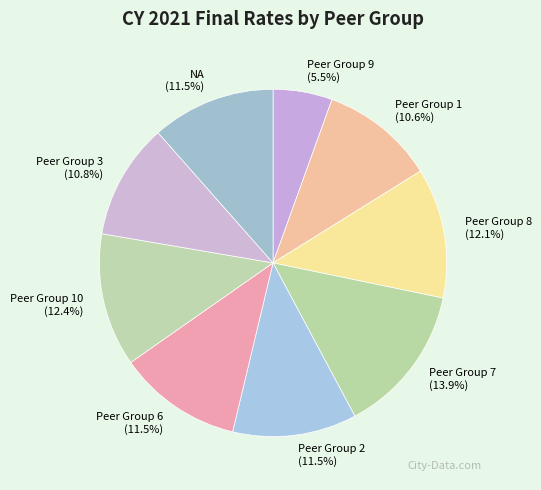

How many segments does this pie chart have?

9